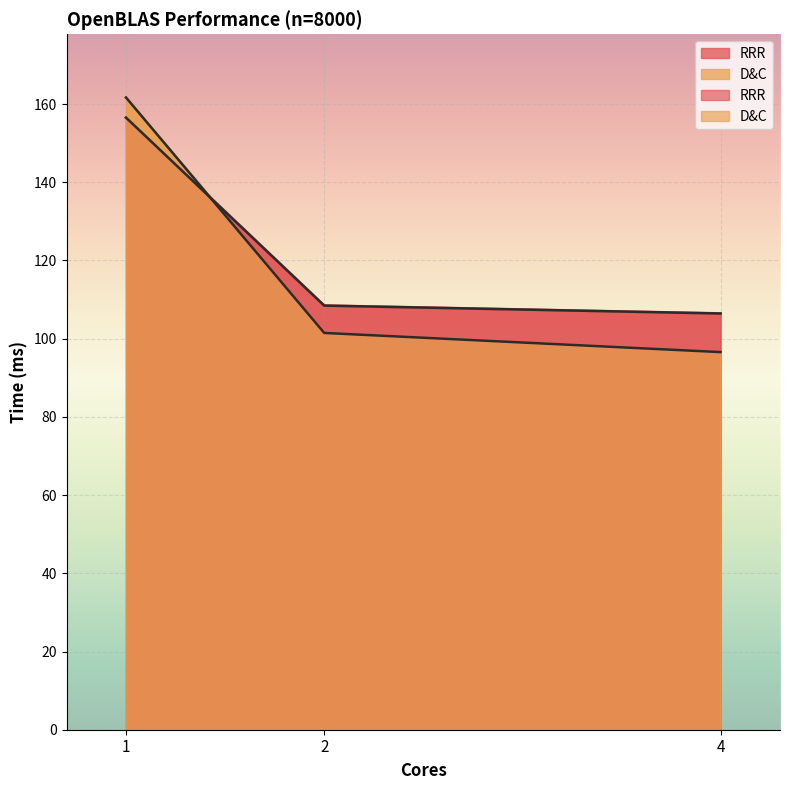

Which has a higher value, 1 or 4?

1